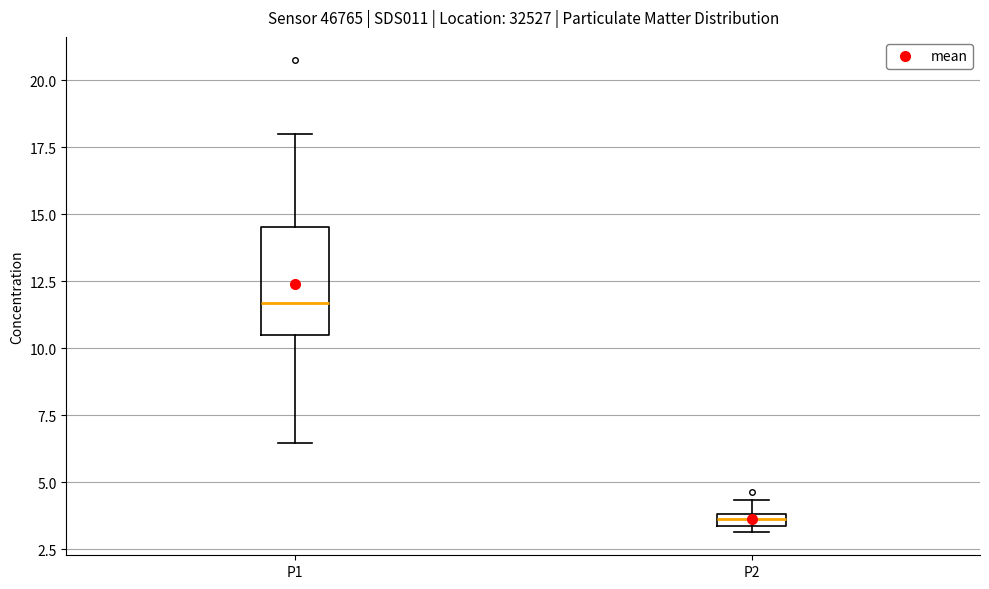

Where is the lower edge of the box for P2 on the y-axis? The values are not printed on the chart, so give them approximately, as read against the axis.

3.5